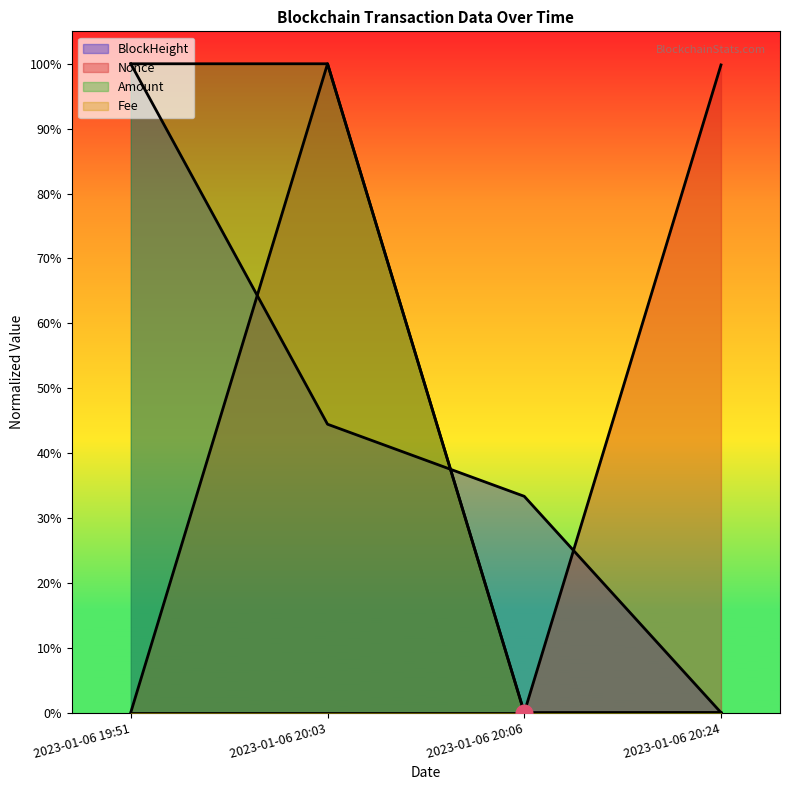

Where is Amount nearest to the value 0?

2023-01-06 20:06